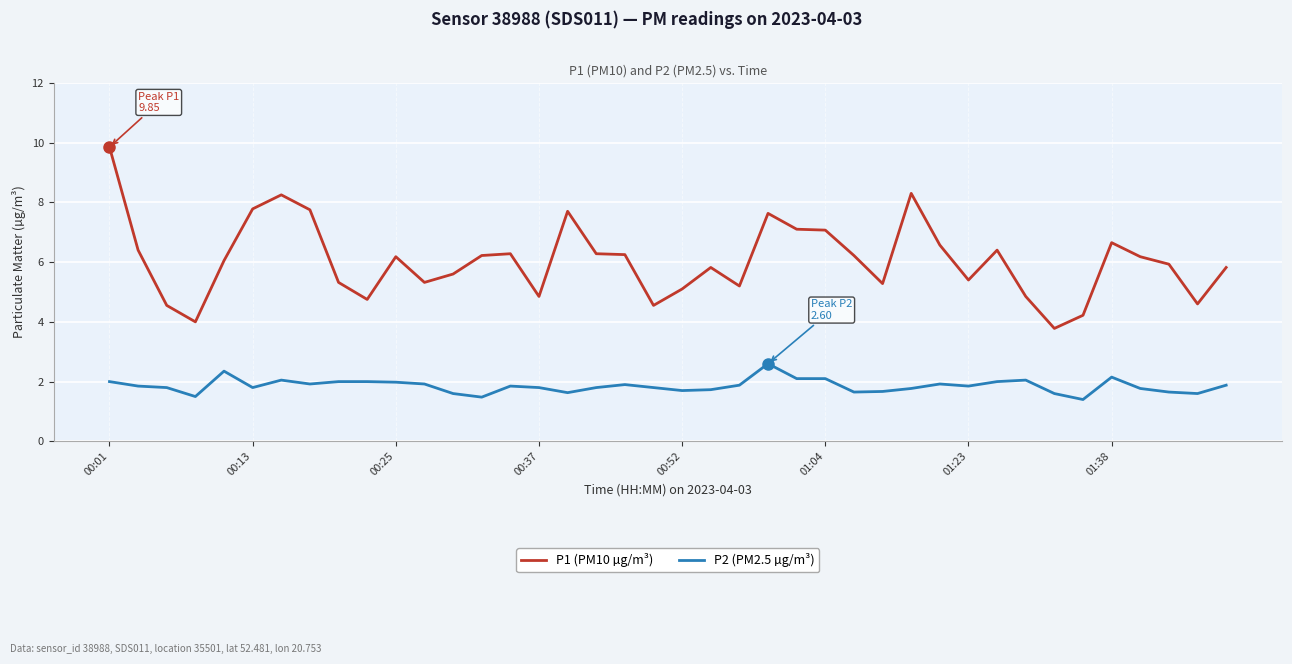

What is the average value of the P1 (PM10 µg/m³) series?

6.1